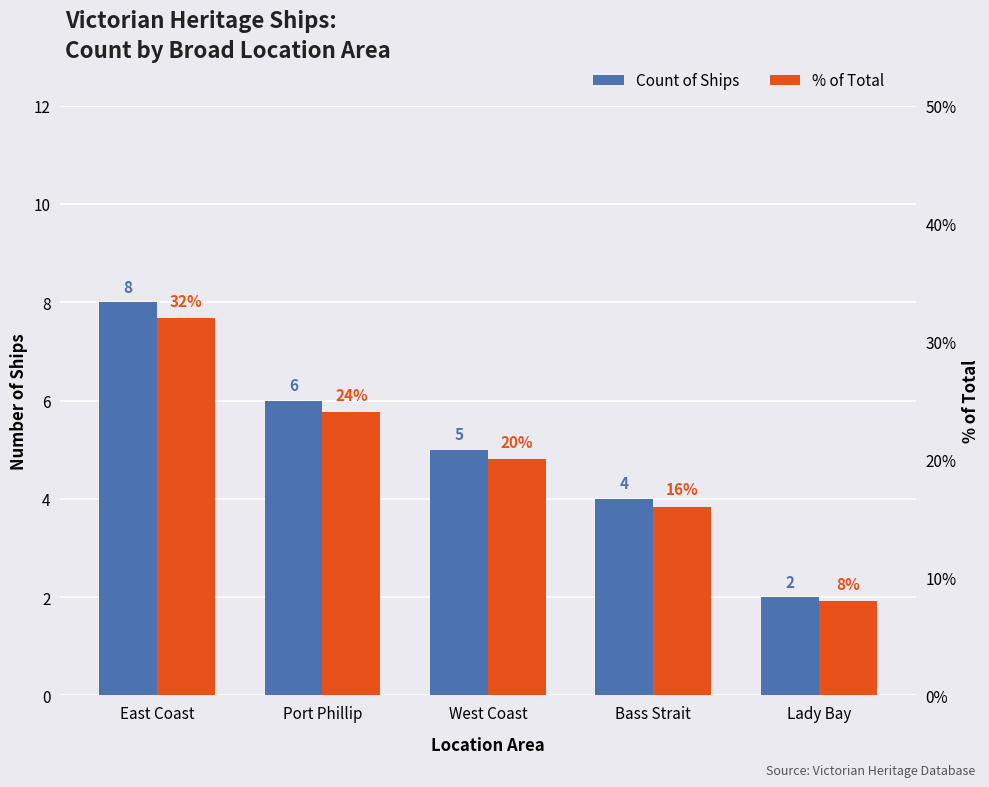

How many series are shown in this chart?

2